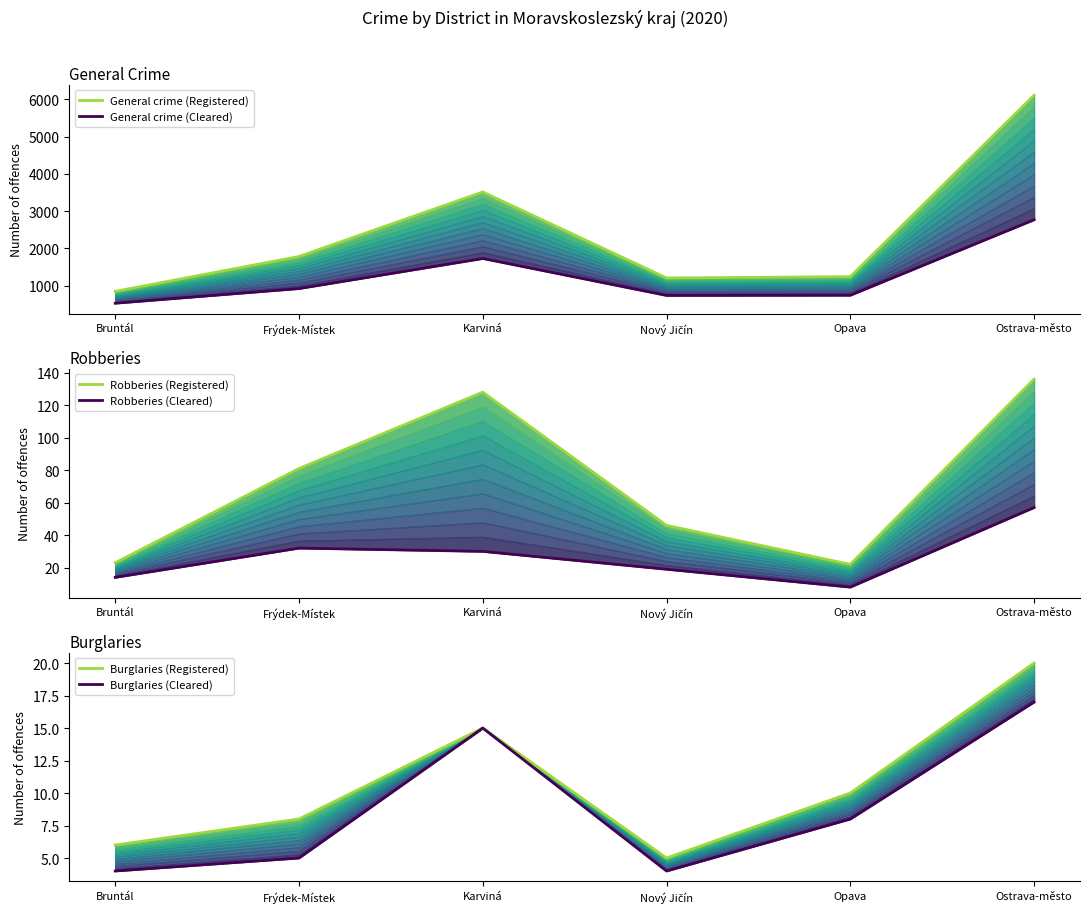

What is the difference between the maximum and minimum values in the Robberies (Registered) series?

114